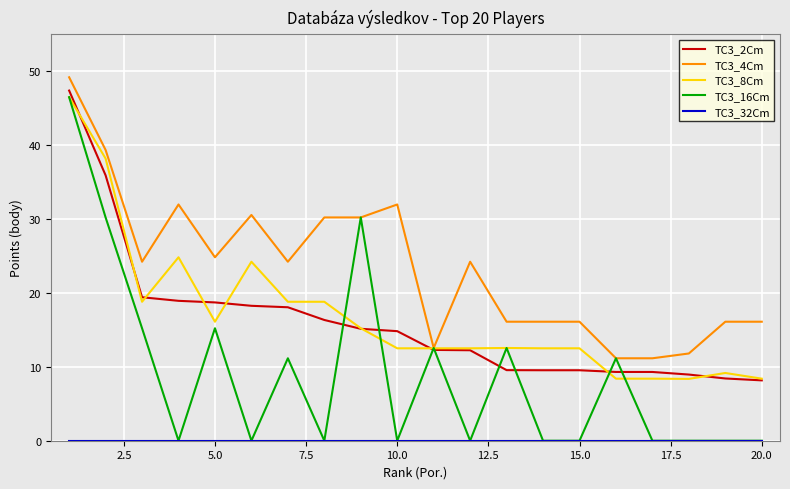

What is the difference between the maximum and minimum values in the TC3_16Cm series?

46.5